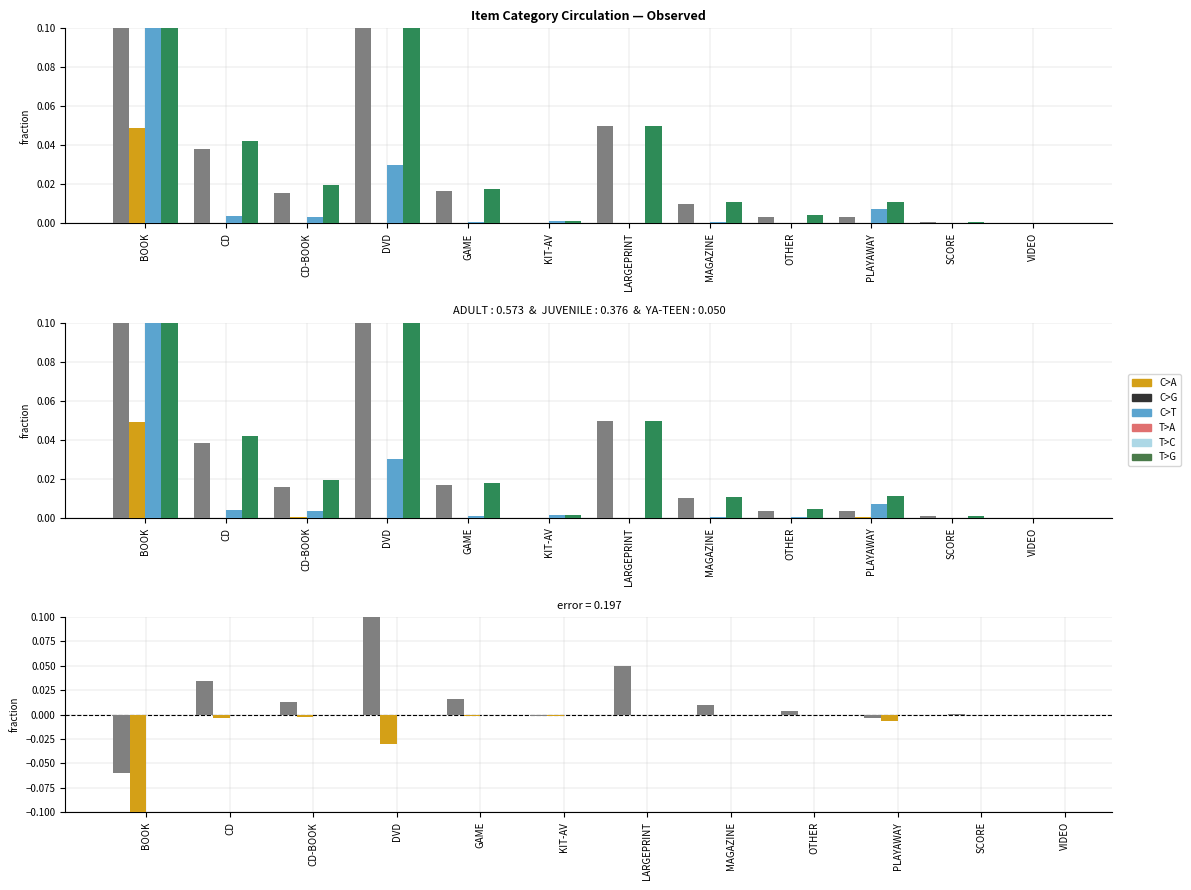

What is the sum of the JUVENILE values at BOOK and KIT-AV?

0.3